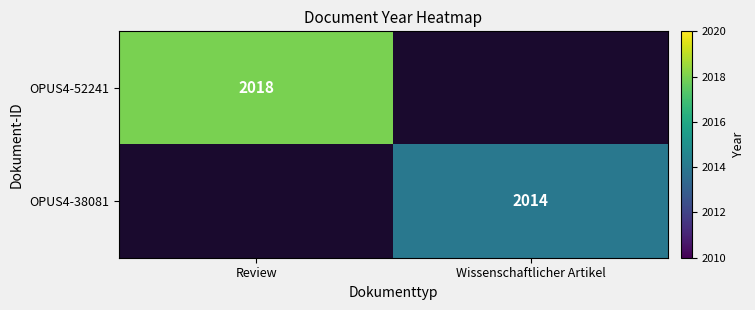

What is the maximum value shown in the chart?

2018.0